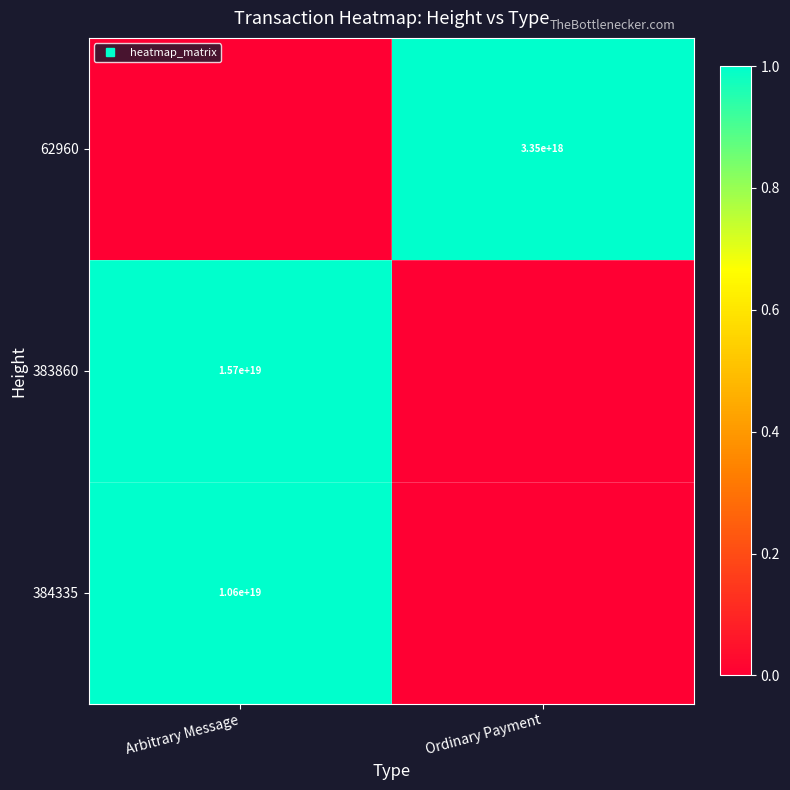

True or false: 62960 has a value of -1 at Arbitrary Message.

False